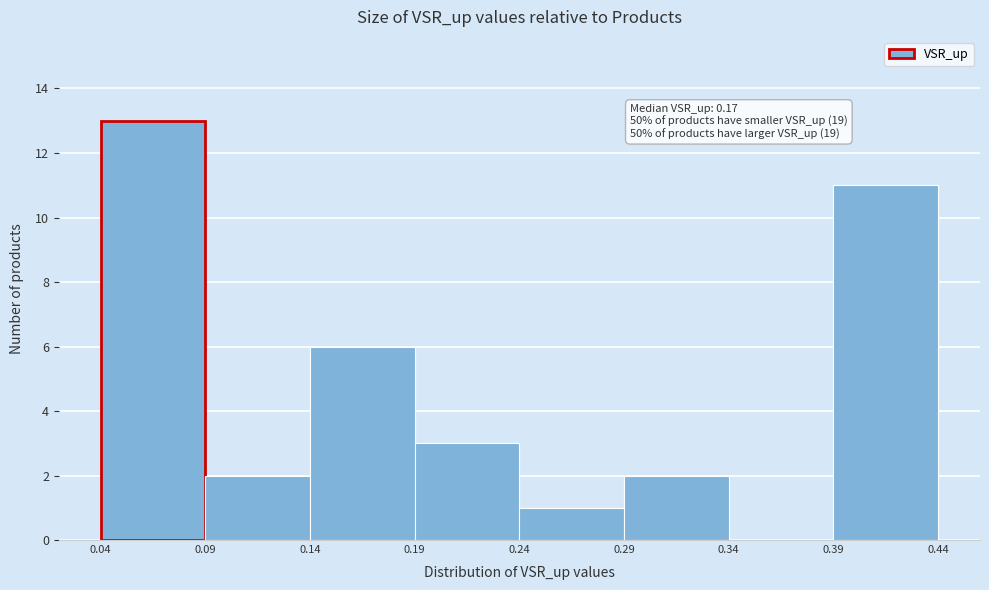

Which range on the x-axis has the tallest bar?

0.04 to 0.09